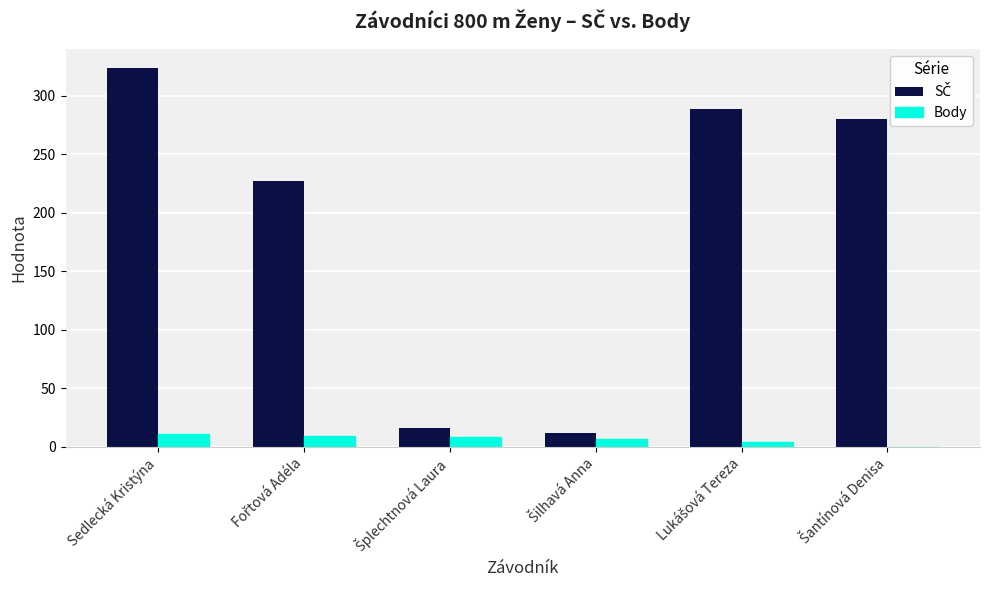

Which category has the highest value across all series?

Sedlecká Kristýna